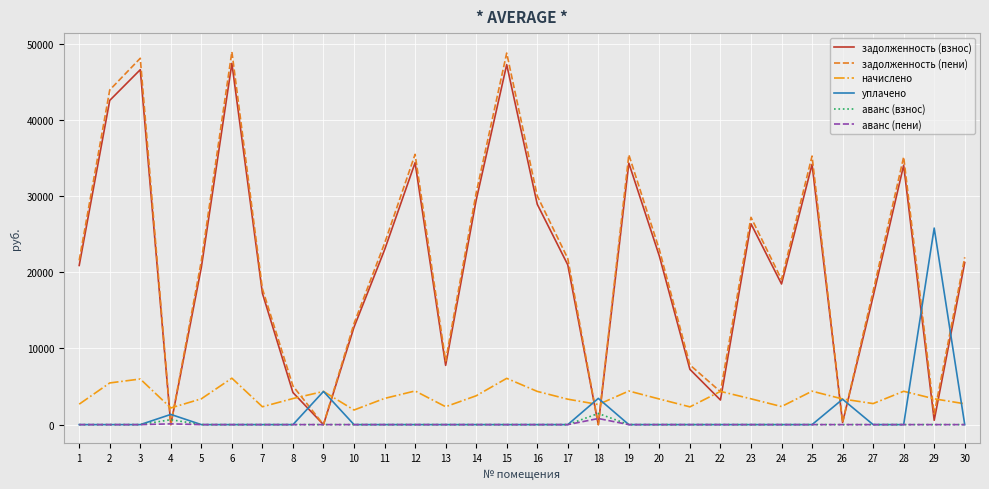

Does the chart have visible grid lines?

Yes